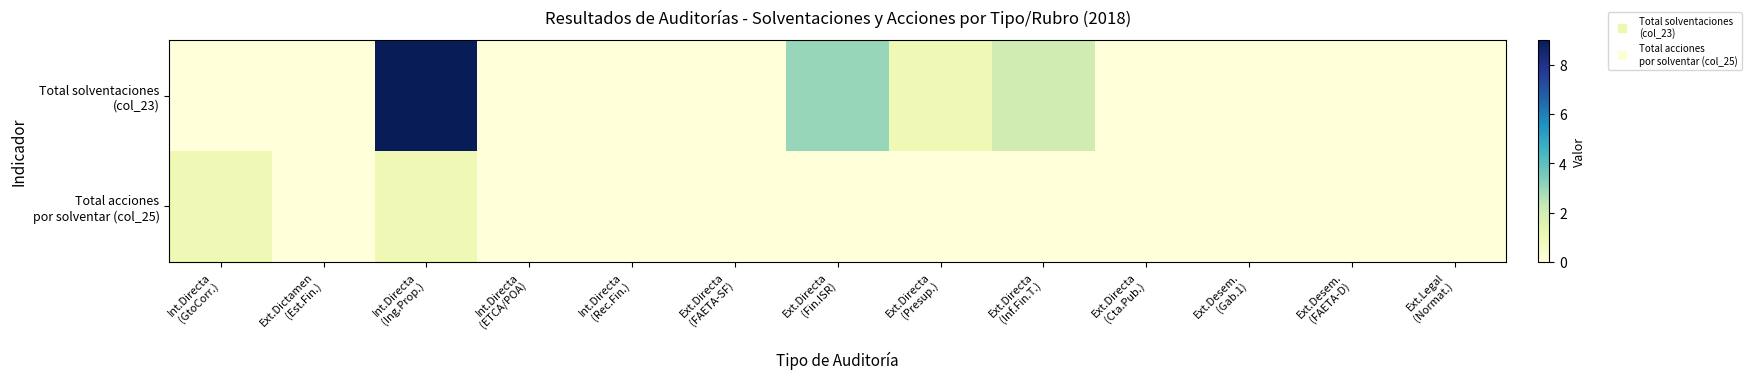

List the series in order of their overall mean, lowest first.

Total acciones por solventar (col_25), Total solventaciones (col_23)